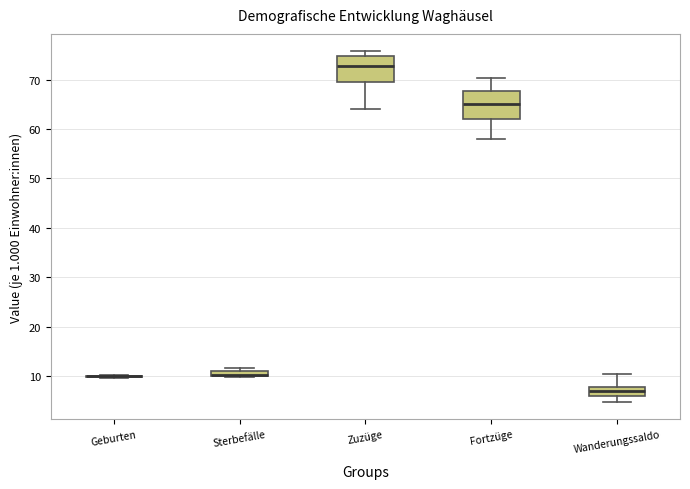

Where does the median line of the box for Zuzüge sit on the y-axis? The values are not printed on the chart, so give them approximately, as read against the axis.

73